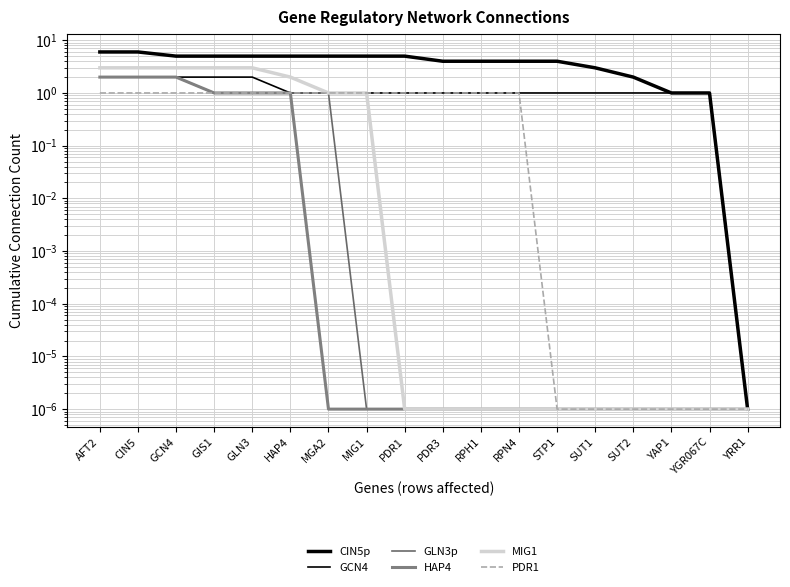

True or false: GLN3p and PDR1 cross at least once.

False